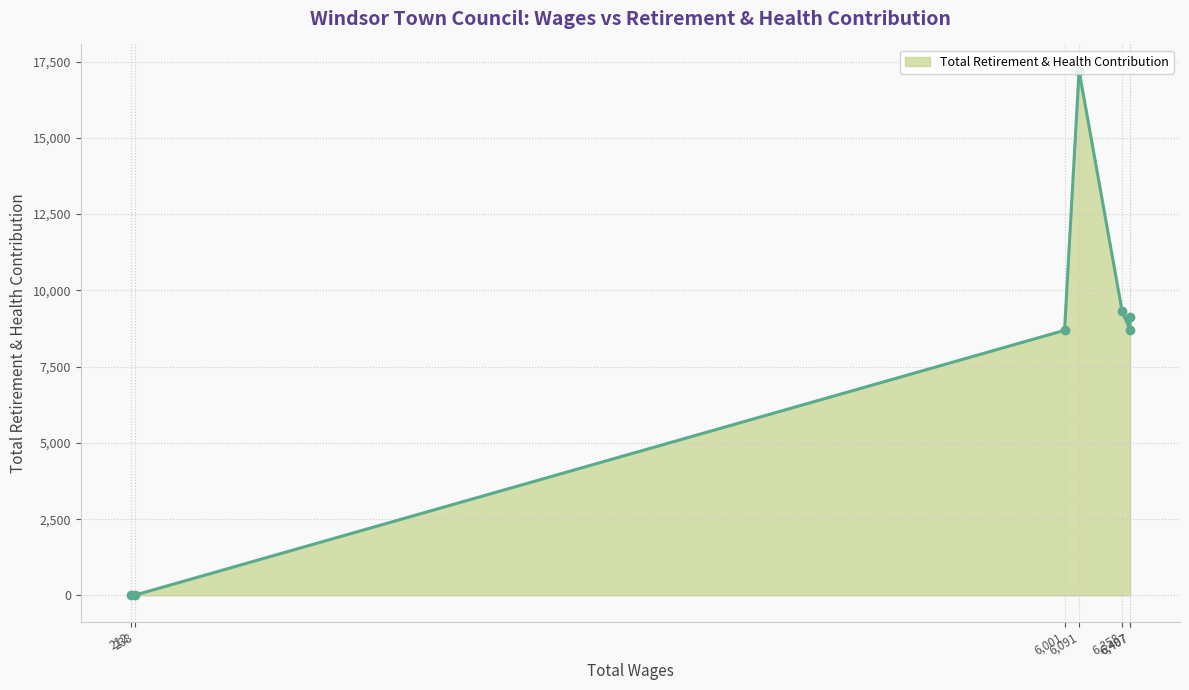

What is the maximum value shown in the chart?

17201